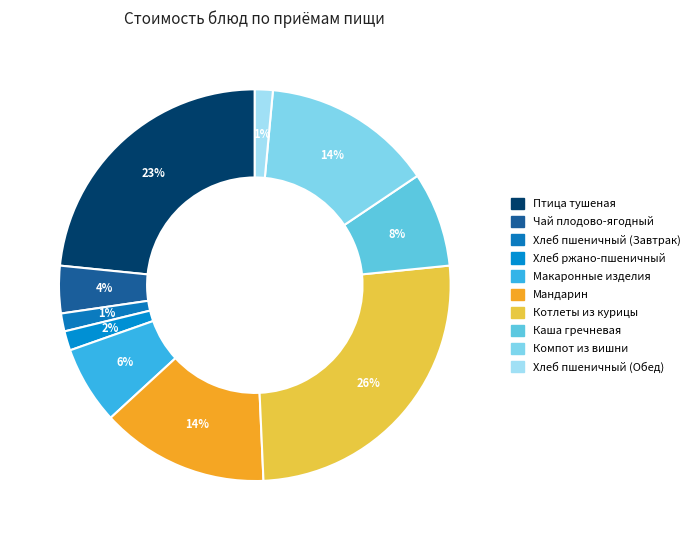

How many slices are in this pie chart?

10